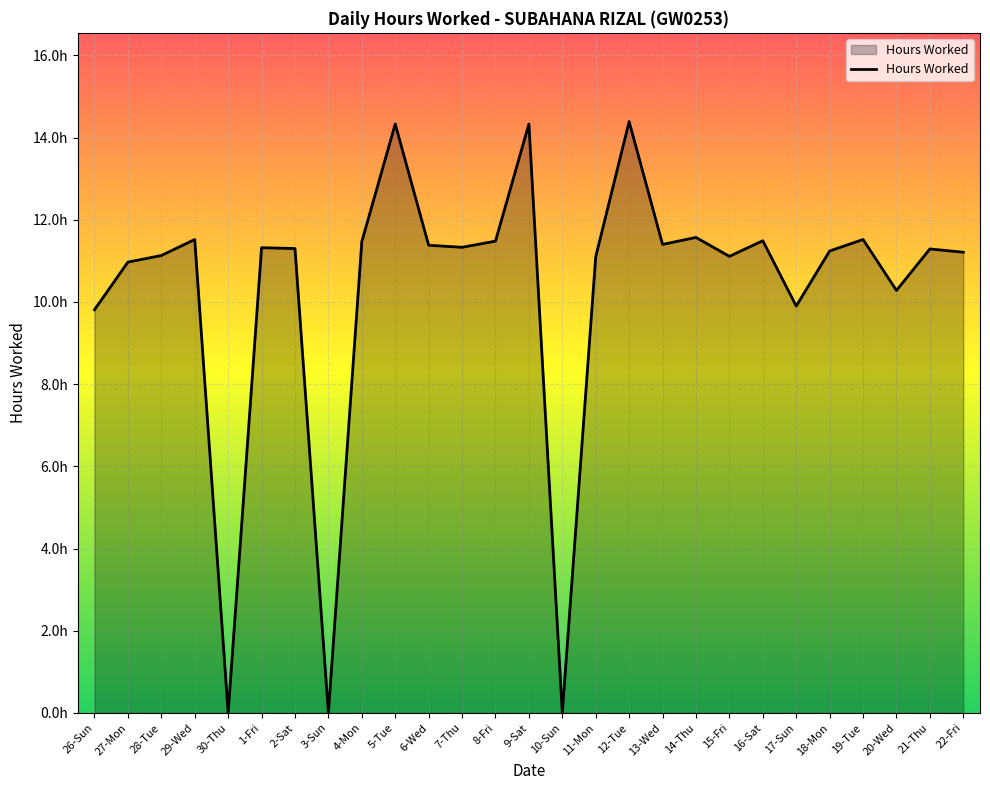

Does the chart display data point markers on the line(s)?

No